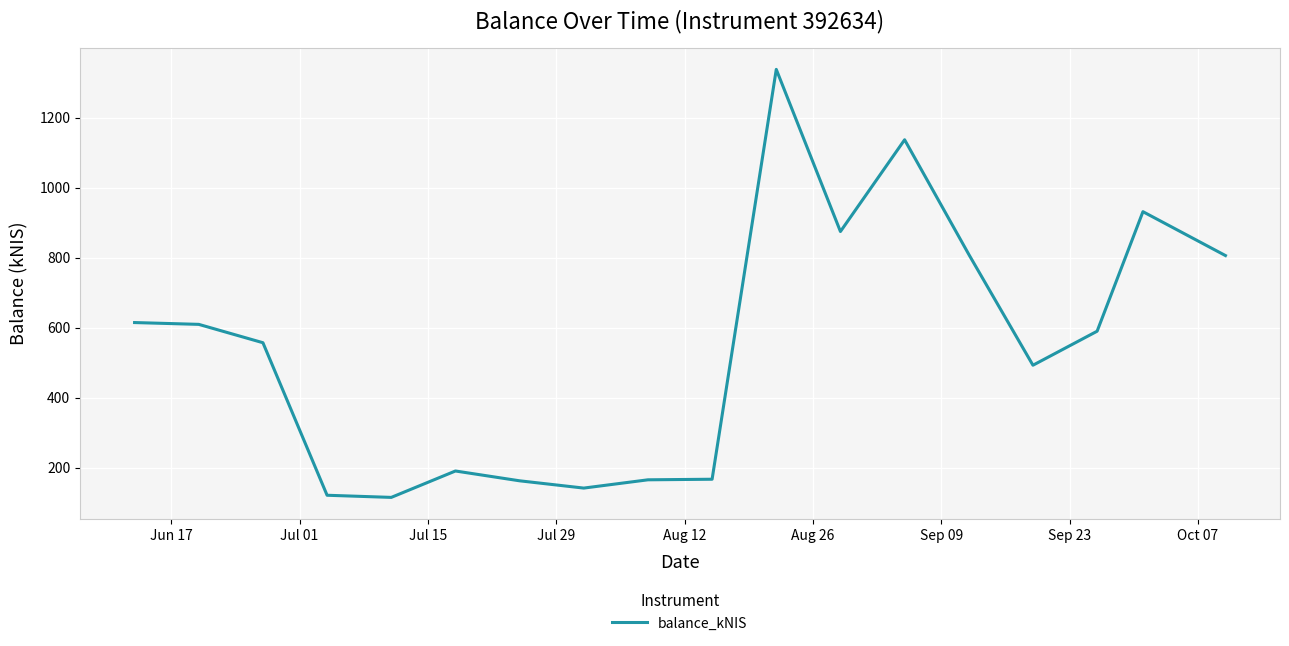

What is the smallest value displayed?

115.0